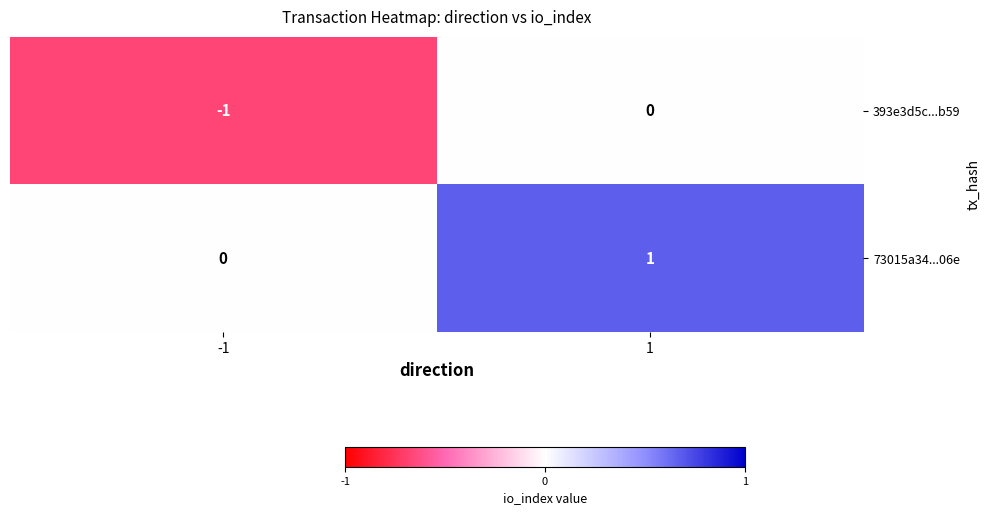

List the labels in order of 73015a34...06e value, largest first.

1, -1